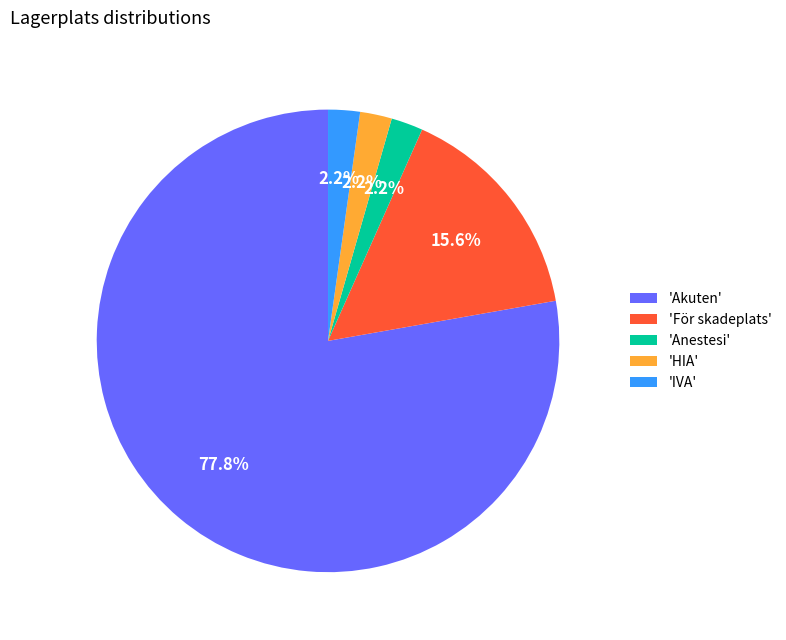

Between 'Akuten' and 'HIA', which is larger?

'Akuten'